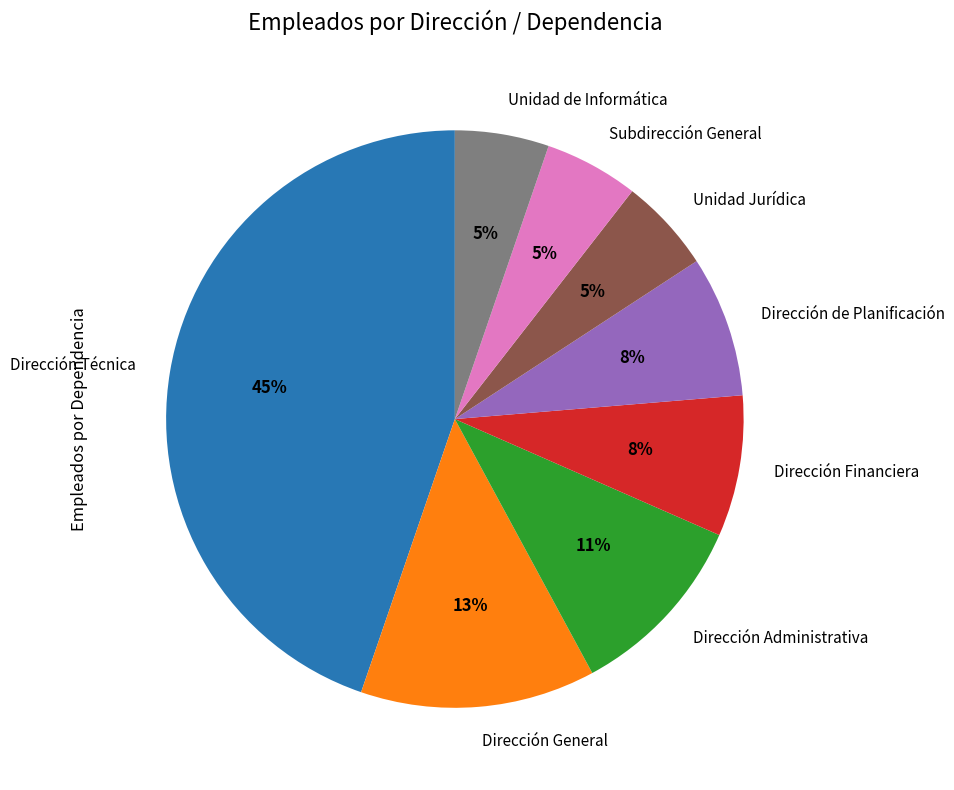

Do Subdirección General and Dirección Administrativa together represent more than half of the pie?

No